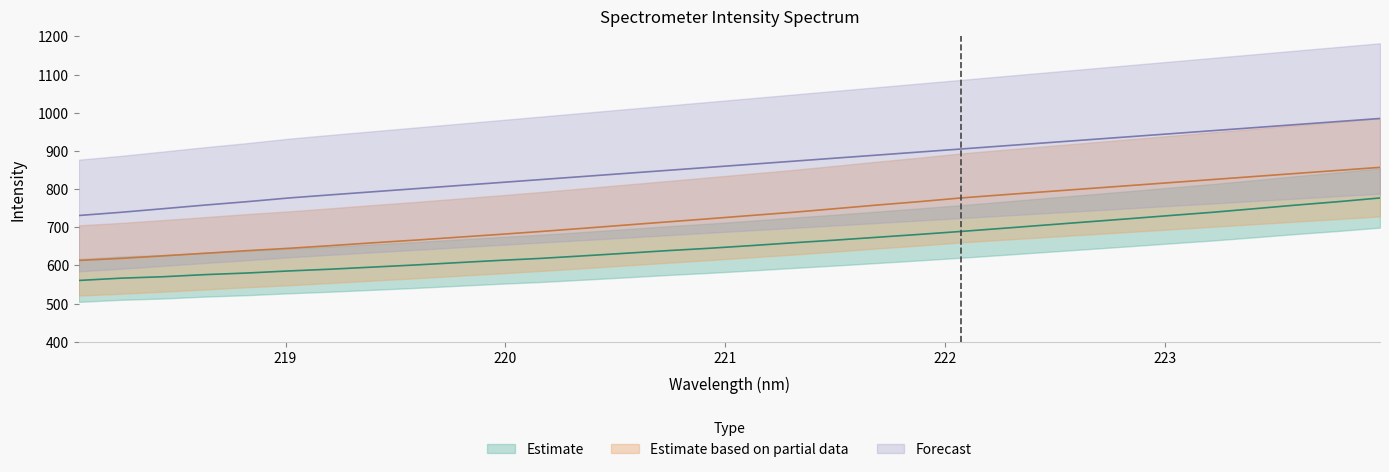

List the series in order of their overall mean, lowest first.

Estimate, Estimate based on partial data, Forecast